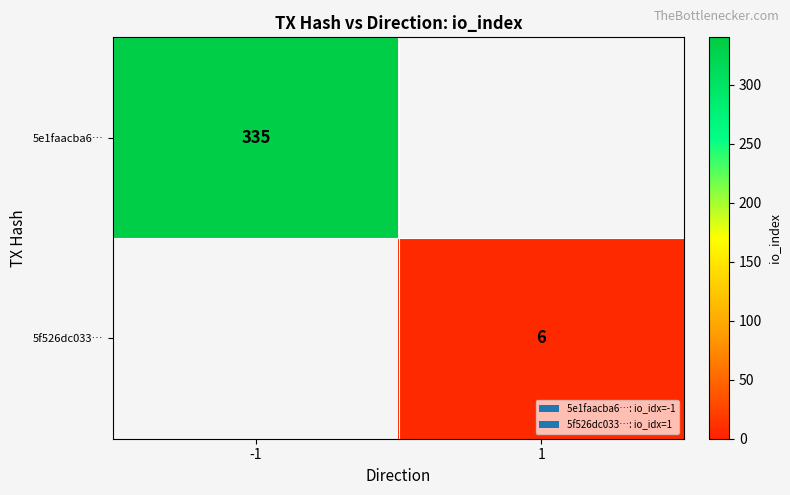

The 5e1faacba6… series shows 525 at -1. True or false?

False